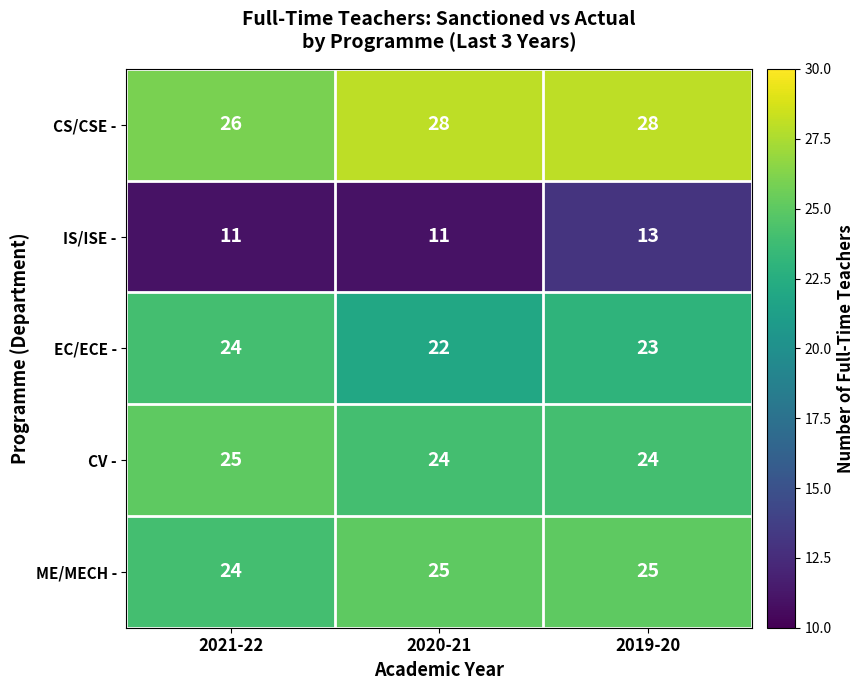

Which series has the largest total across all categories?

CS/CSE -